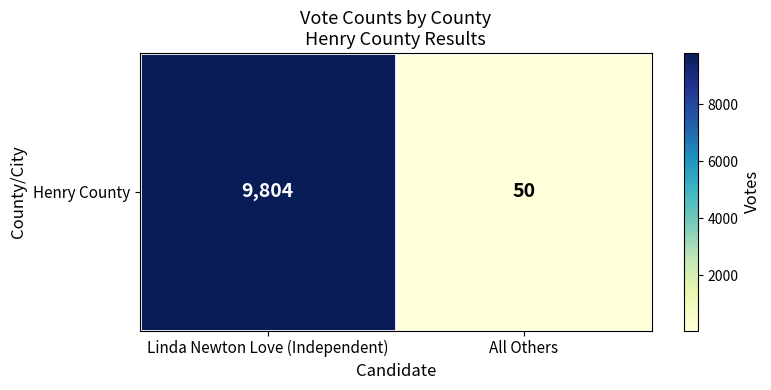

Rank the categories by value from lowest to highest.

All Others, Linda Newton Love (Independent)